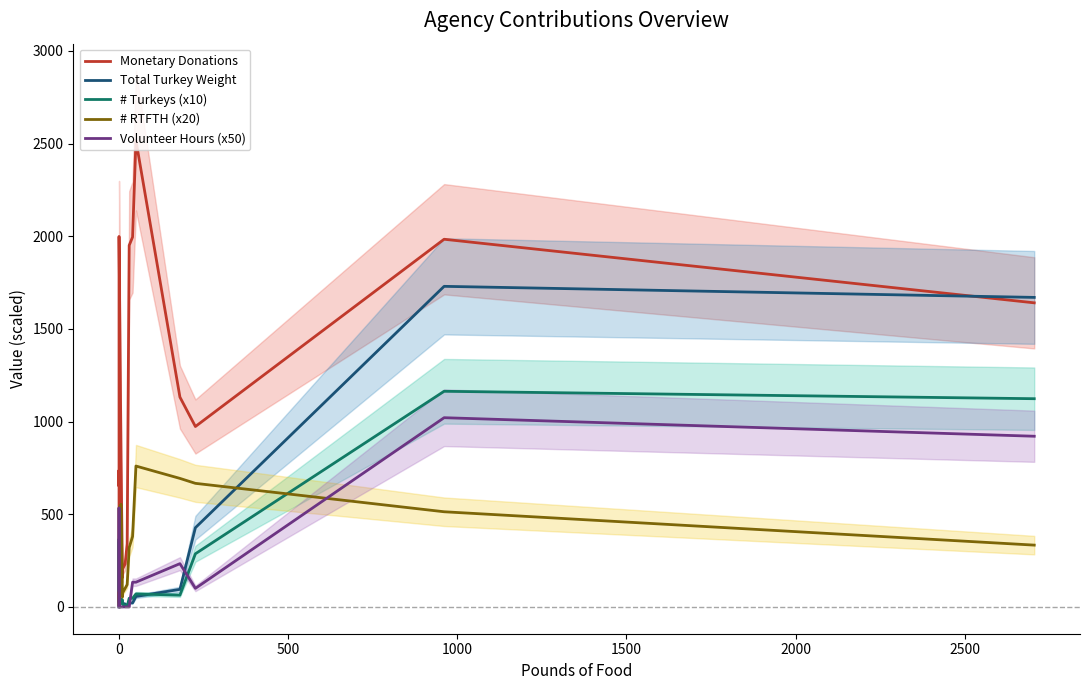

Which series ends up on top after the final intersection of # RTFTH (x20) and Total Turkey Weight?

Total Turkey Weight